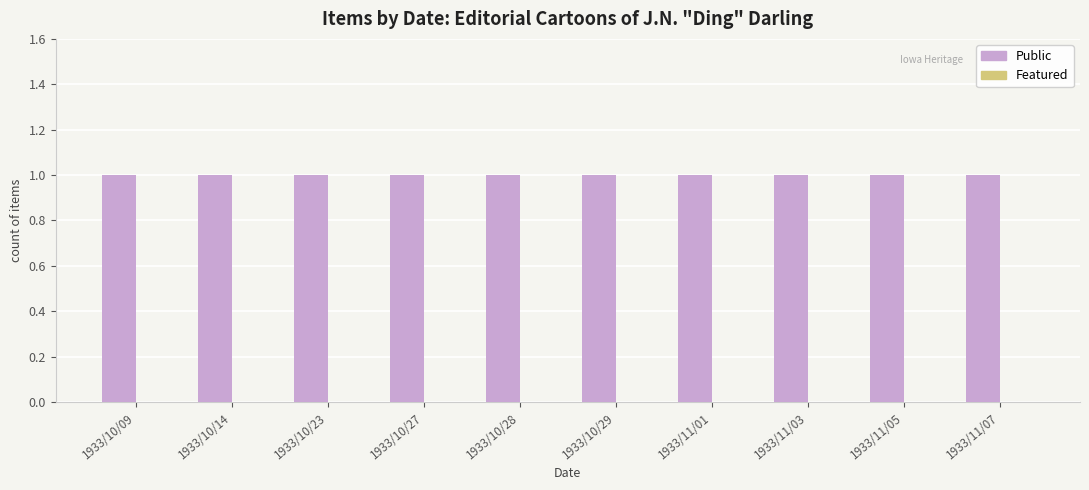

True or false: Featured has a value of 0 at 1933/11/07.

True